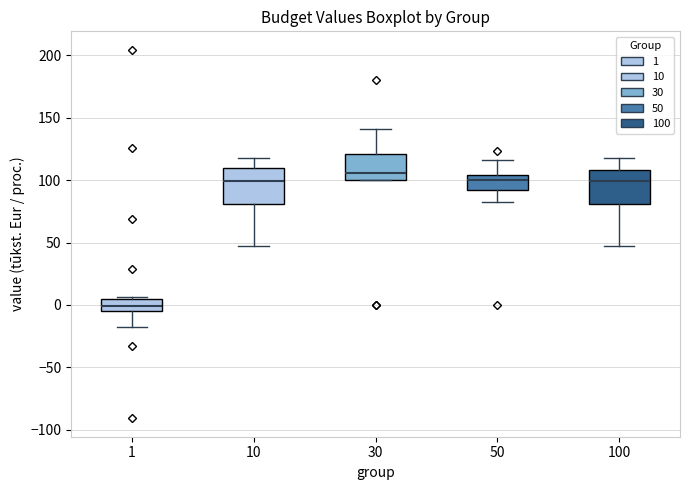

Where does the upper whisker of the box at x = 10 end on the y-axis? The values are not printed on the chart, so give them approximately, as read against the axis.

120